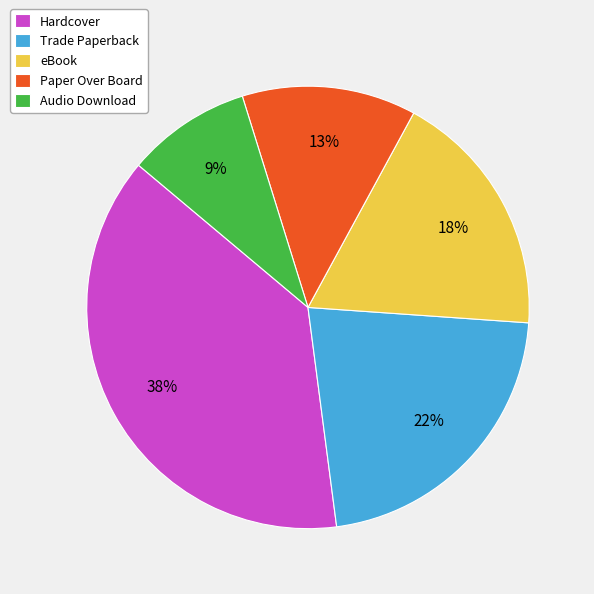

The Paper Over Board slice represents 5% of the pie. True or false?

False